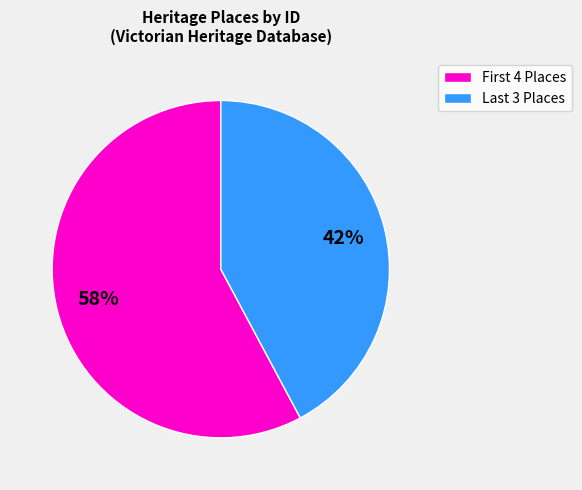

How many segments does this pie chart have?

2